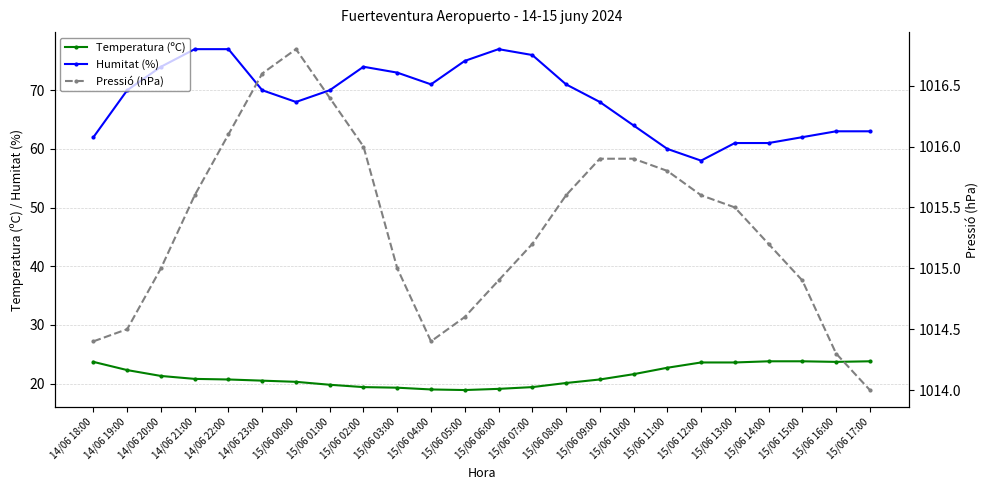

How many data points in Pressió (hPa) are less than 1015?

8